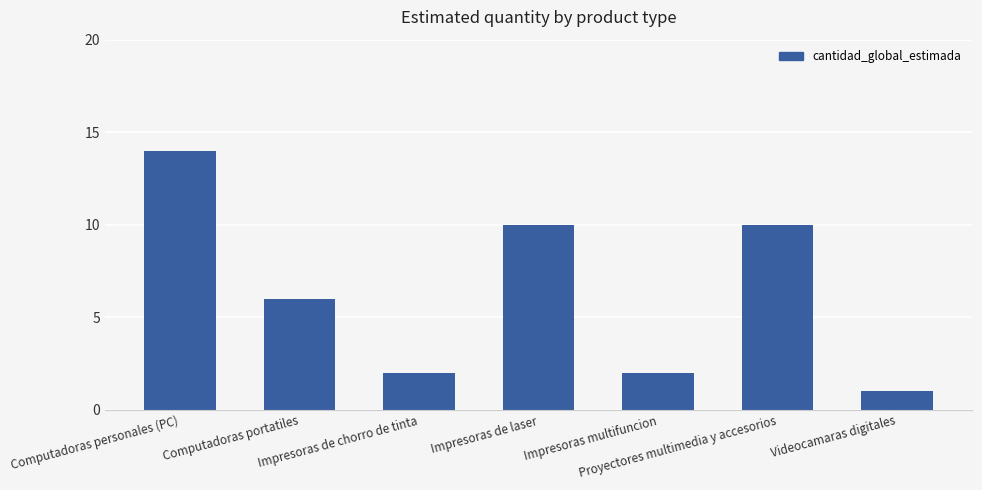

What is the maximum value shown in the chart?

14